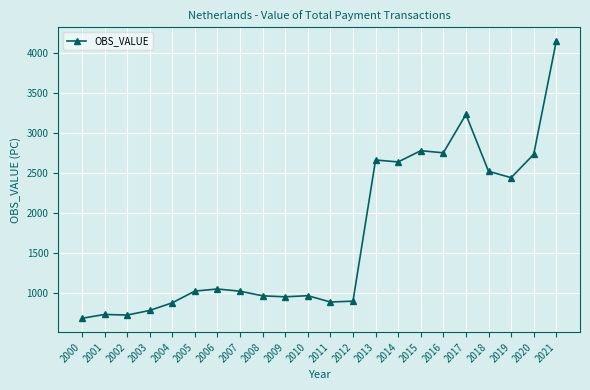

Is this an area chart (filled region under the line)?

No